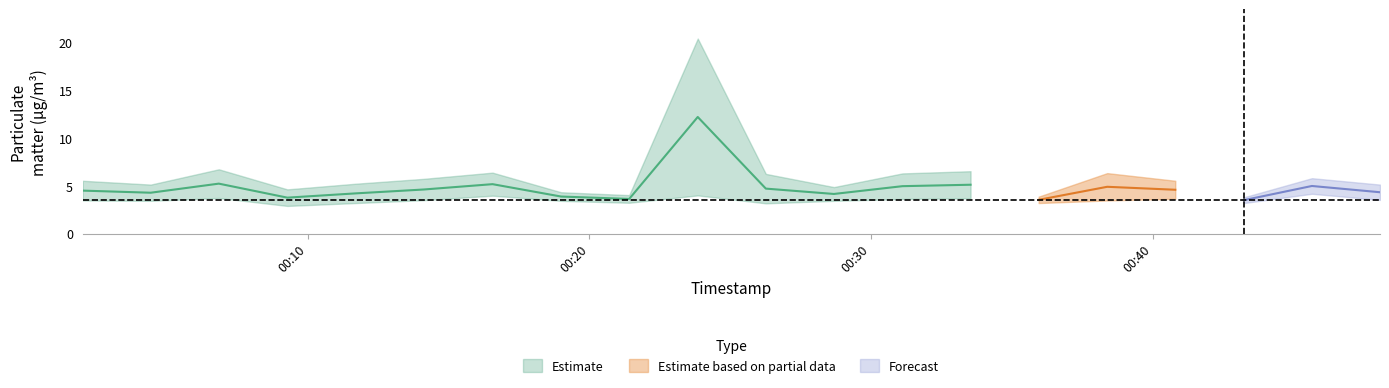

What position from the right is 2022-08-01T00:09:17?

17